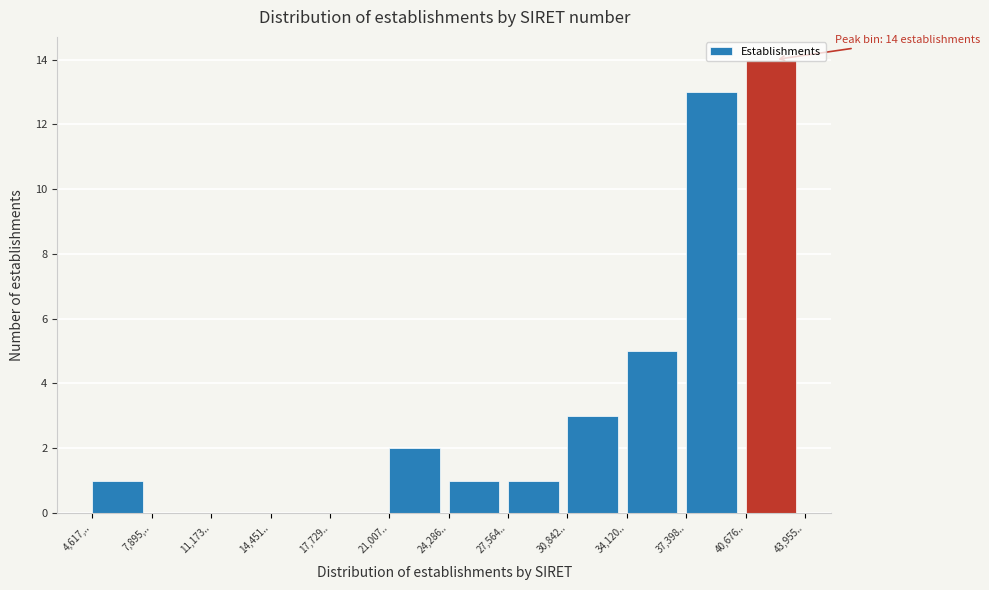

Is it true that the value at 34,120.. is 1?

False